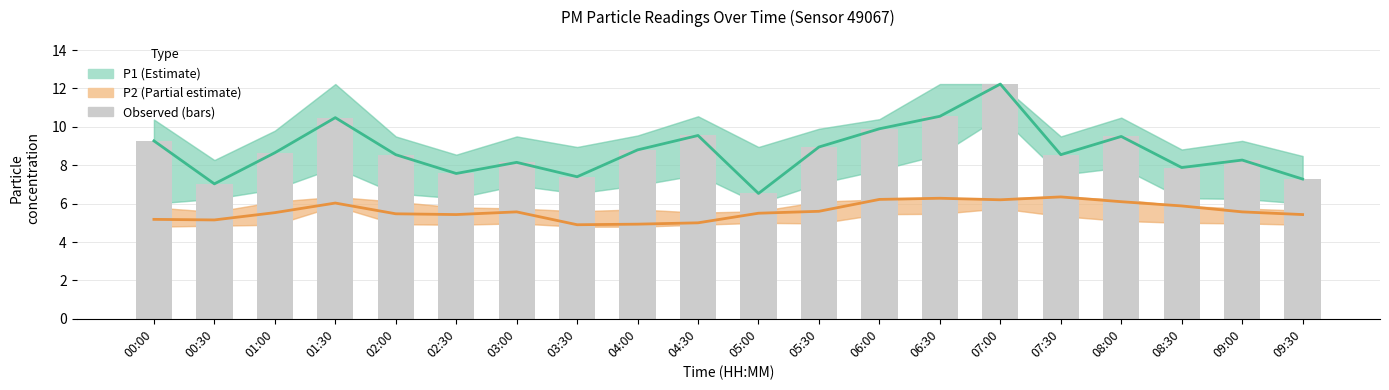

The Observed P1 series shows 13.3 at 04:30. True or false?

False